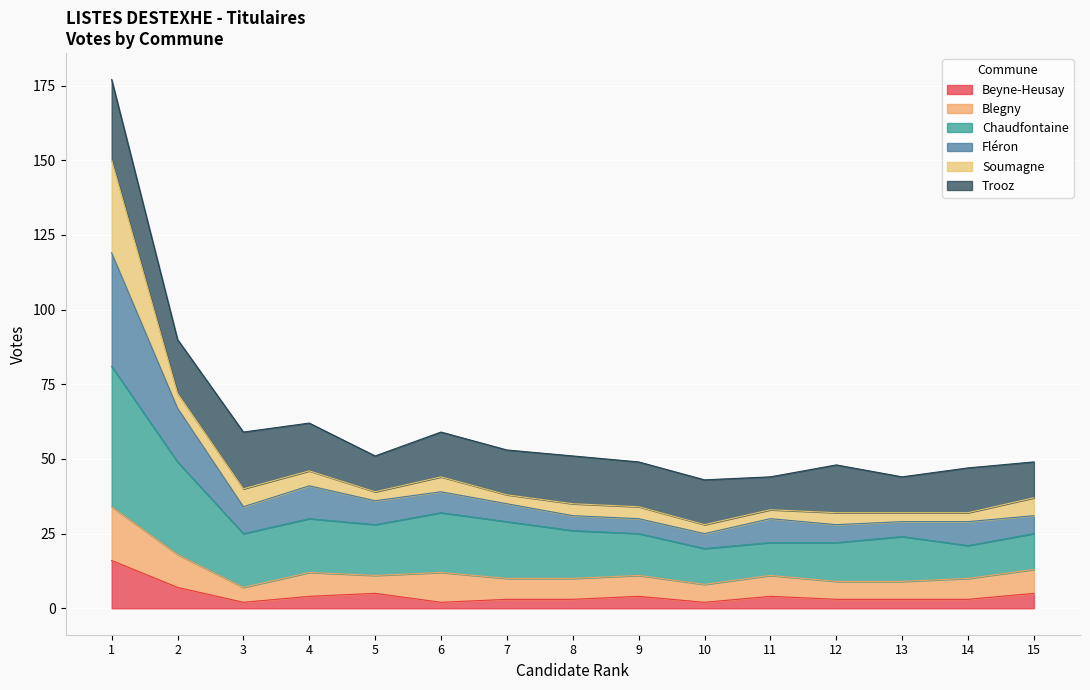

At which label does Fléron reach its peak?

1